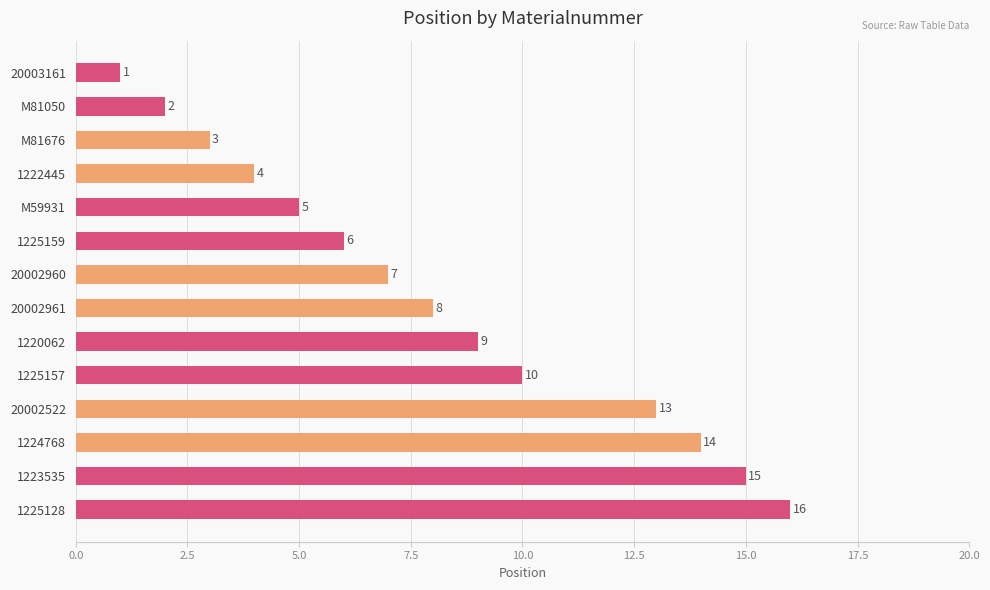

How many bars are there in total?

14